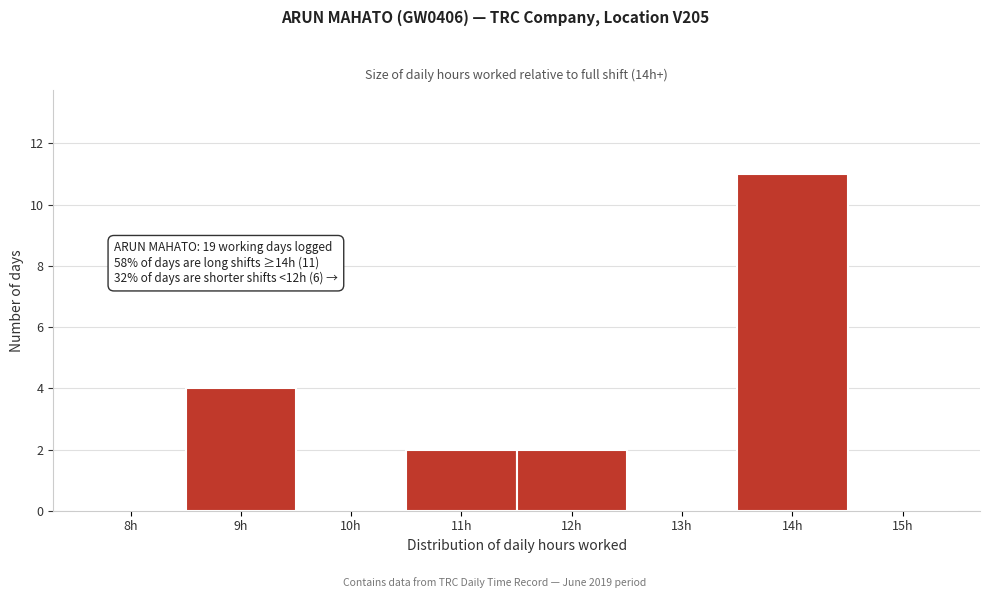

Reading right to left, list all the values displayed in this chart.

15h=0	14h=11	13h=0	12h=2	11h=2	10h=0	9h=4	8h=0